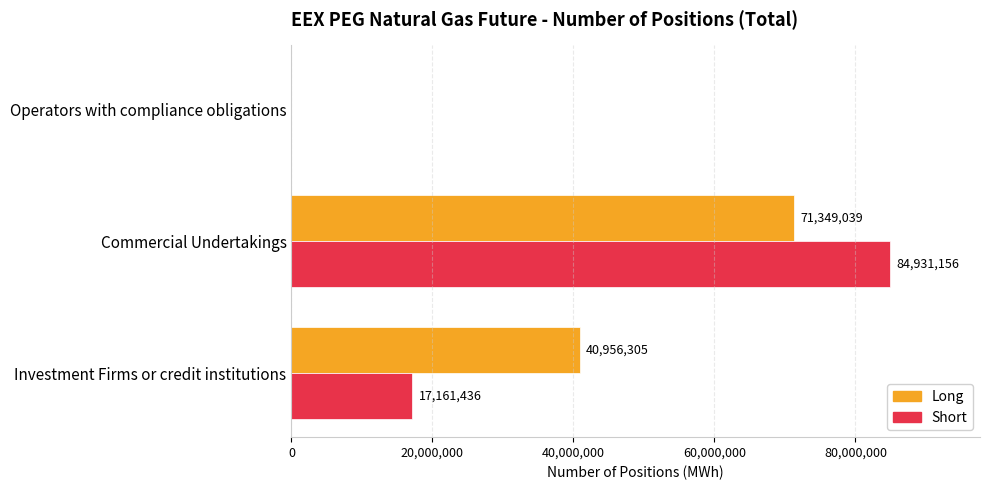

Which series changed the most between Investment Firms or credit institutions and Operators with compliance obligations?

Long